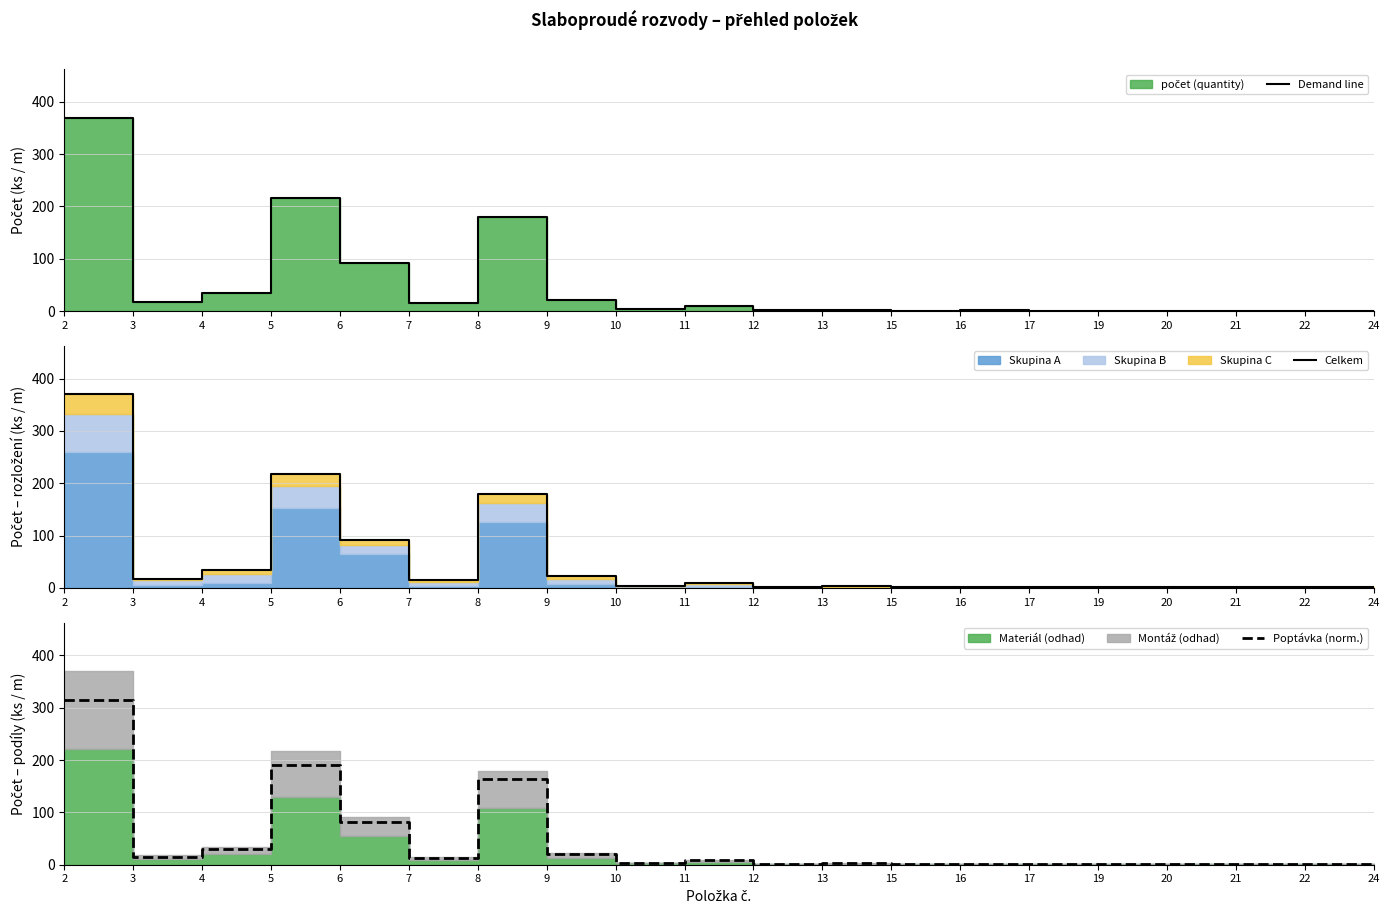

What is the difference between the second highest and second lowest values in the Demand line series?

216.0